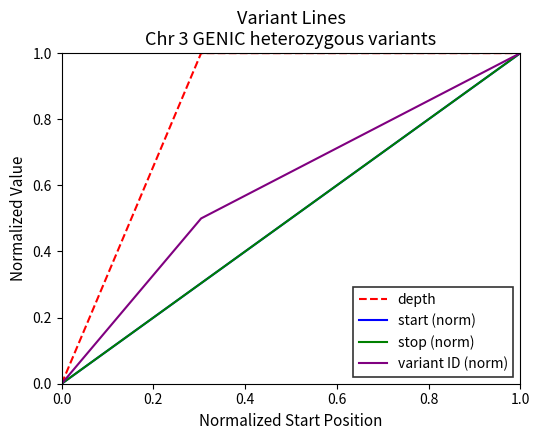

Which series has the largest total across all categories?

depth